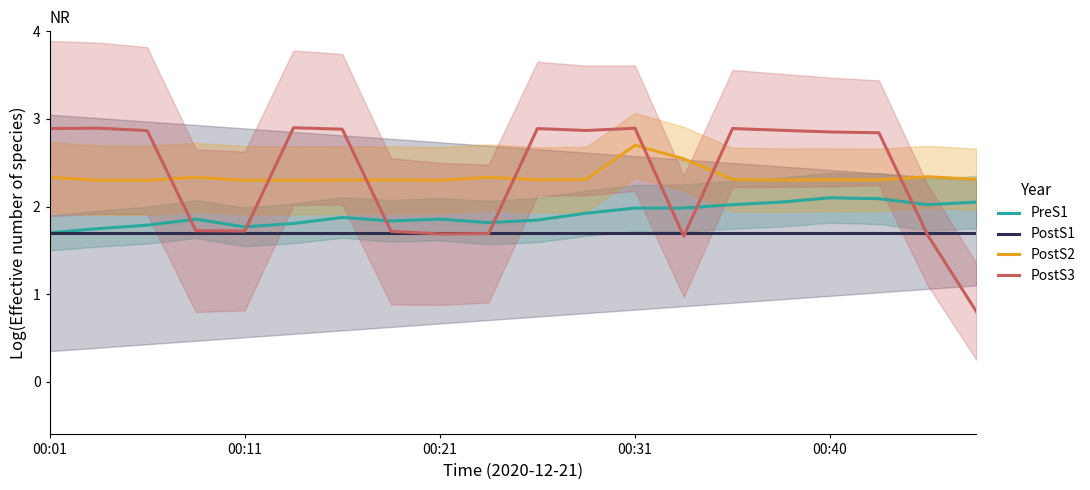

What is the highest value of the PostS2 series?

2.7